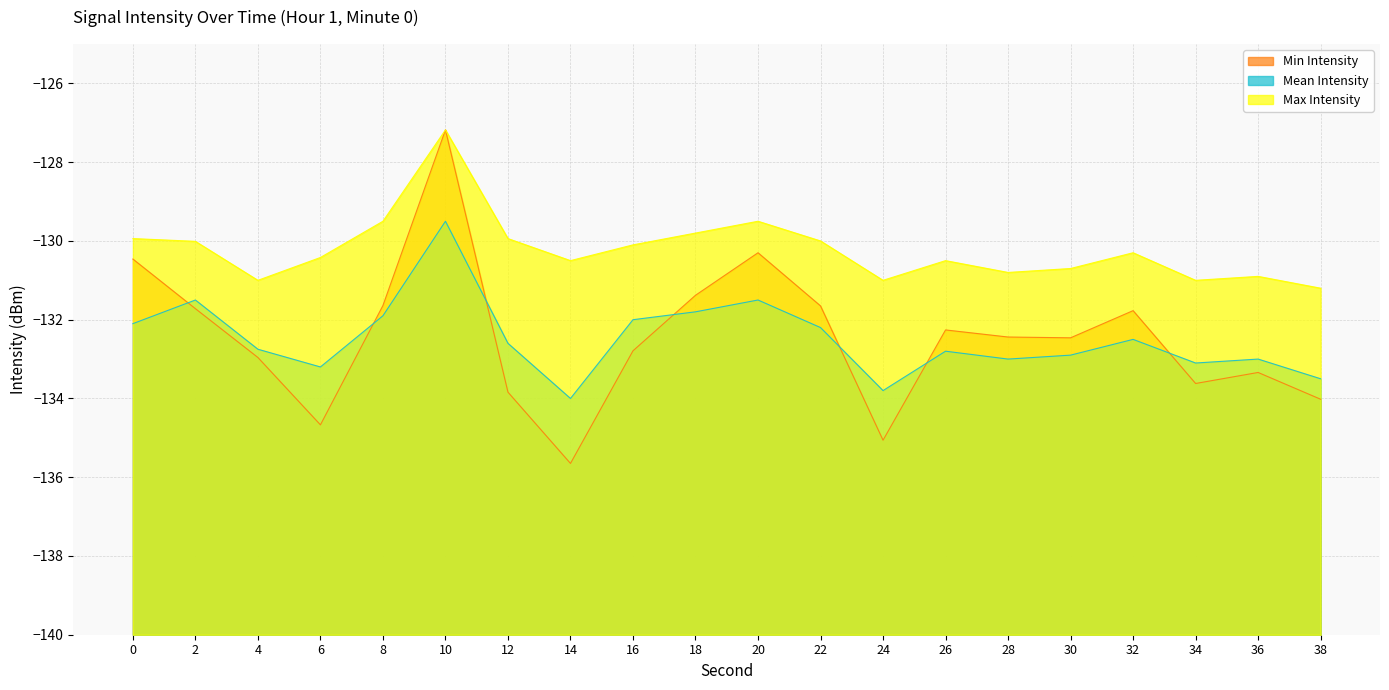

At 18, list the series in order from smallest to largest.

Mean Intensity, Min Intensity, Max Intensity